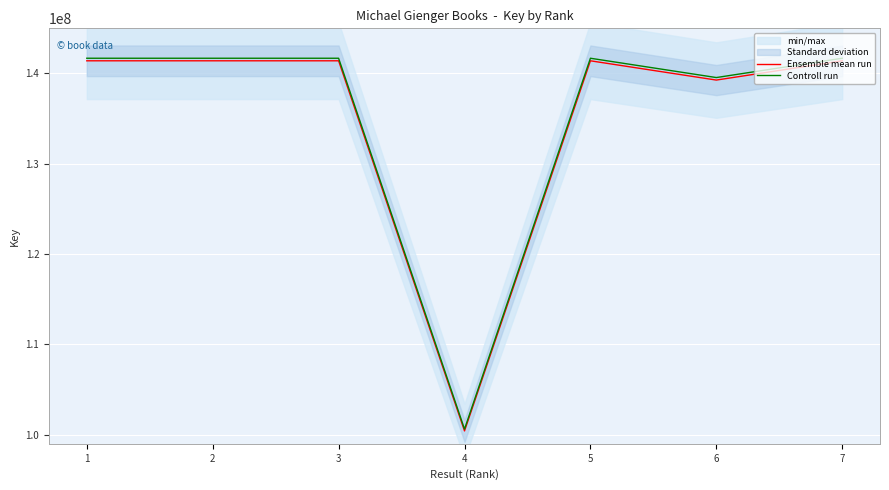

At which category is the sum across all series the highest?

5